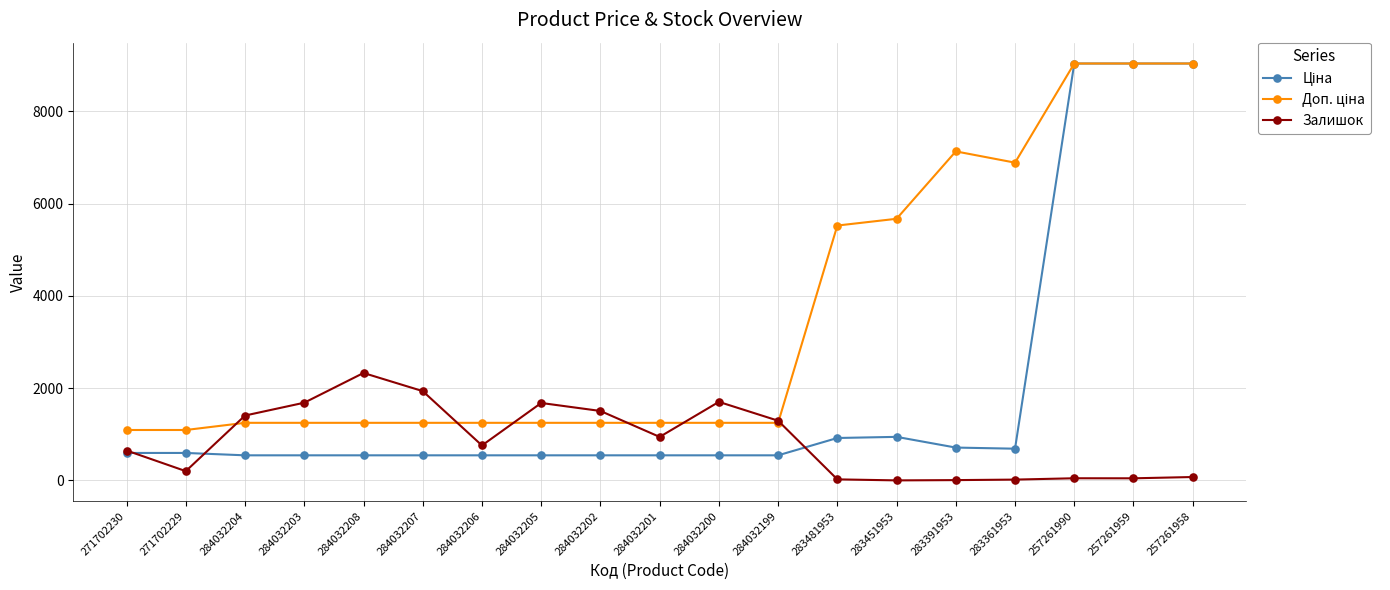

What is the smallest value displayed?

2.0